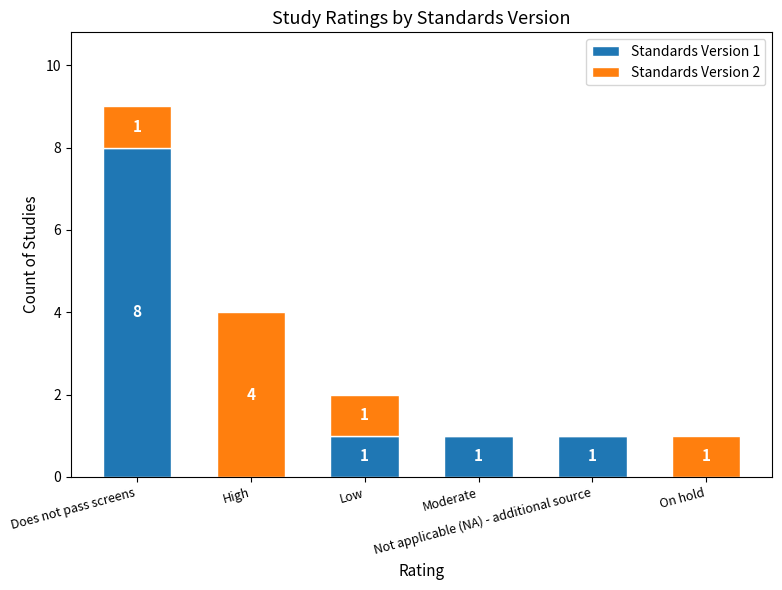

Are the bars horizontal?

No